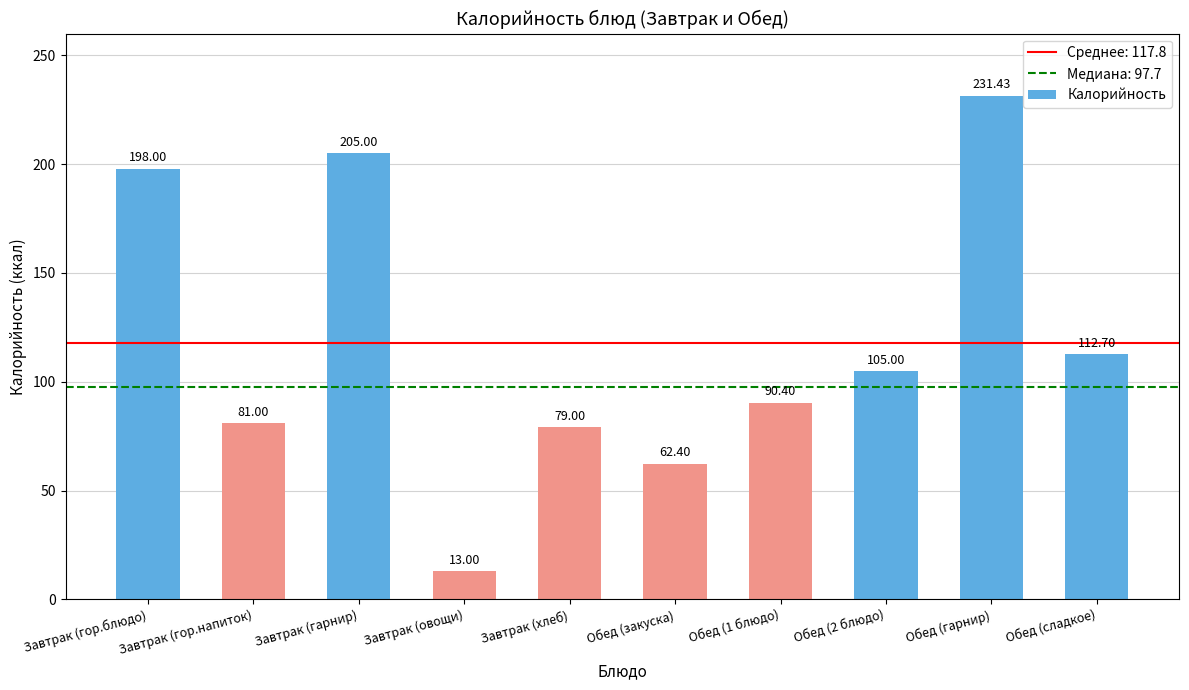

Reading left to right, transcribe all the data shown in this chart.

Завтрак (гор.блюдо)=198.0	Завтрак (гор.напиток)=81.0	Завтрак (гарнир)=205.0	Завтрак (овощи)=13.0	Завтрак (хлеб)=79.0	Обед (закуска)=62.4	Обед (1 блюдо)=90.4	Обед (2 блюдо)=105.0	Обед (гарнир)=231.4	Обед (сладкое)=112.7